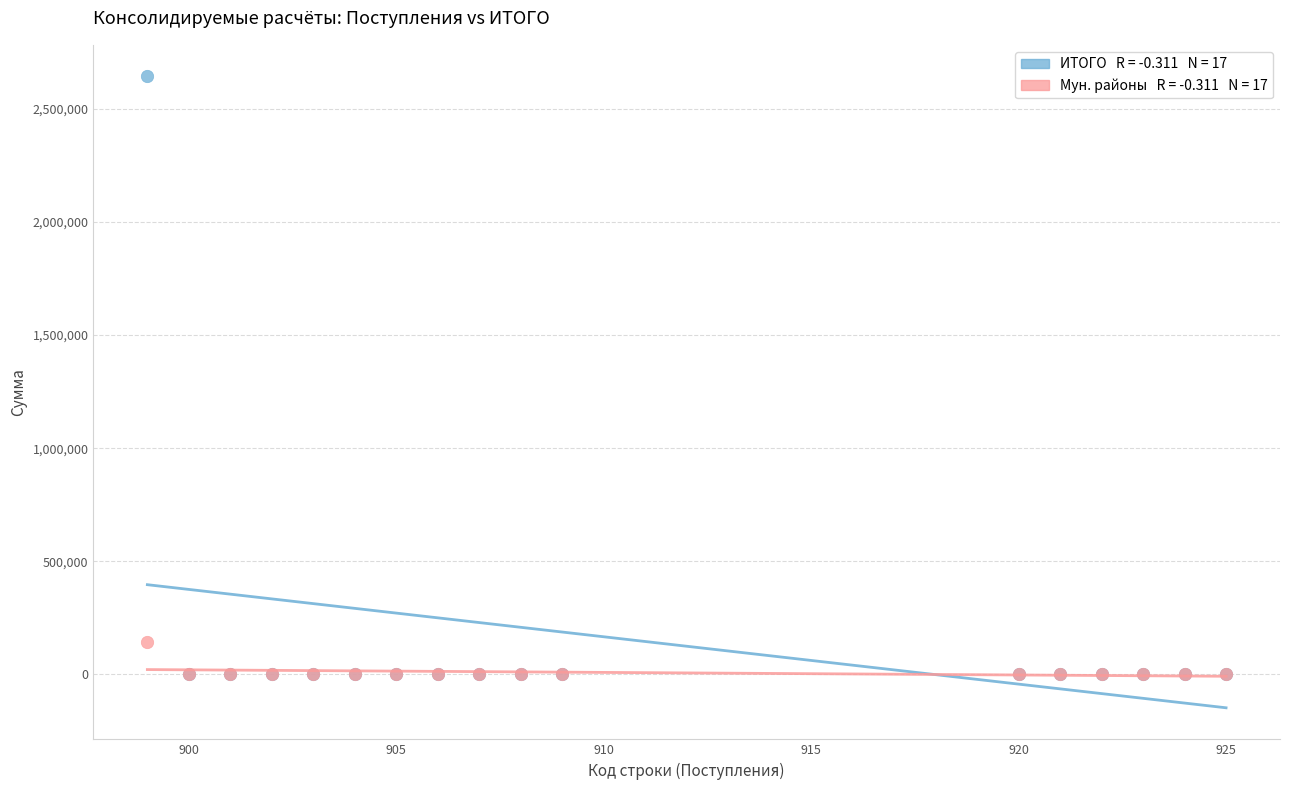

Across all series, what Y value is closest to 1321880?

143686